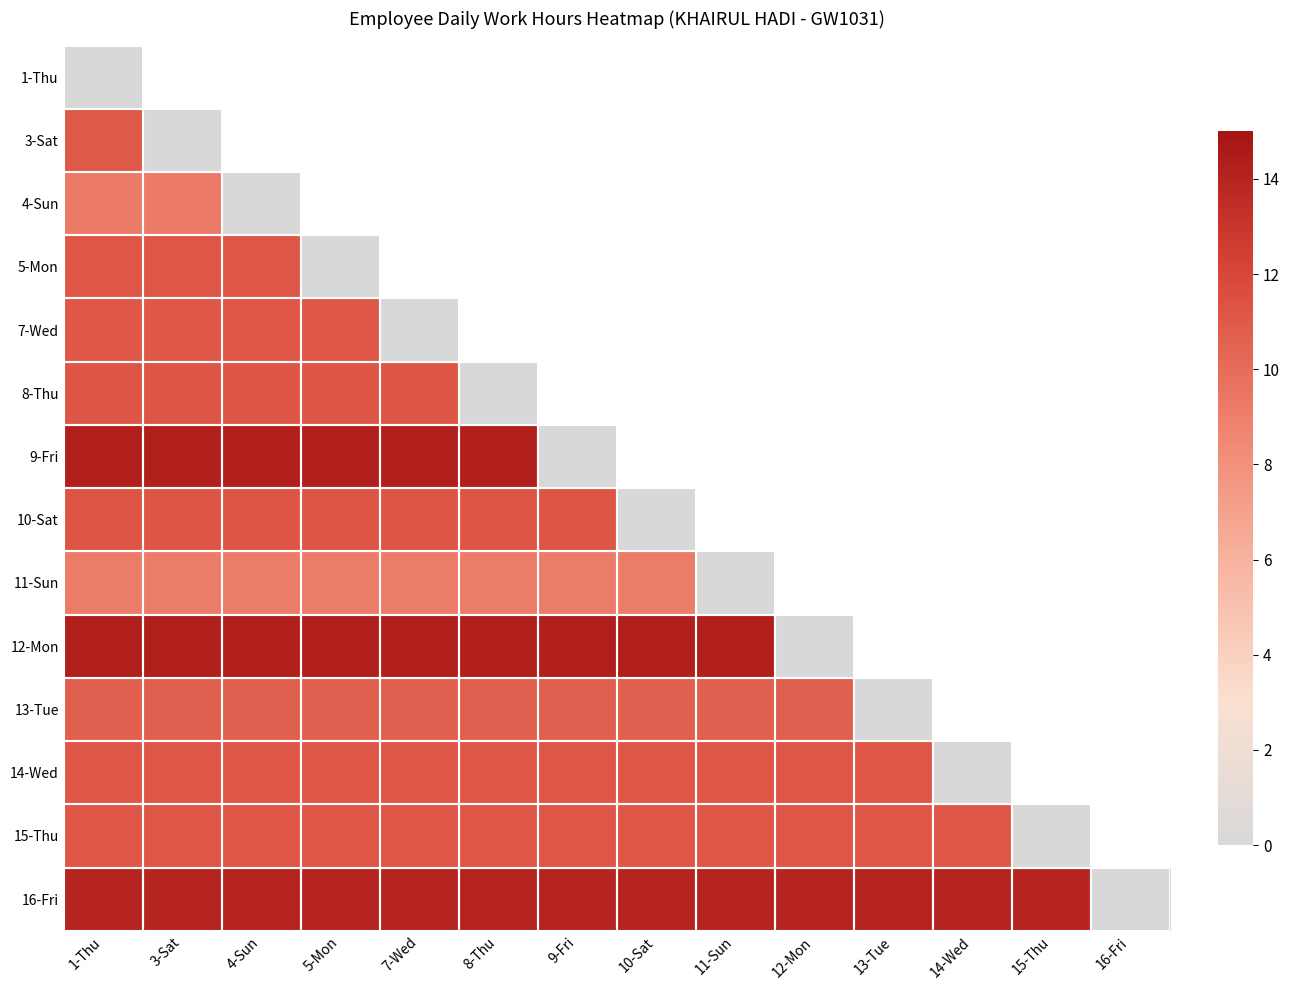

Reading left to right, what are all the values shown in this chart?

1-Thu: 1-Thu=0.0	3-Sat=0.0	4-Sun=0.0	5-Mon=0.0	7-Wed=0.0	8-Thu=0.0	9-Fri=0.0	10-Sat=0.0	11-Sun=0.0	12-Mon=0.0	13-Tue=0.0	14-Wed=0.0	15-Thu=0.0	16-Fri=0.0
3-Sat: 1-Thu=11.1	3-Sat=0.0	4-Sun=0.0	5-Mon=0.0	7-Wed=0.0	8-Thu=0.0	9-Fri=0.0	10-Sat=0.0	11-Sun=0.0	12-Mon=0.0	13-Tue=0.0	14-Wed=0.0	15-Thu=0.0	16-Fri=0.0
4-Sun: 1-Thu=9.3	3-Sat=9.3	4-Sun=0.0	5-Mon=0.0	7-Wed=0.0	8-Thu=0.0	9-Fri=0.0	10-Sat=0.0	11-Sun=0.0	12-Mon=0.0	13-Tue=0.0	14-Wed=0.0	15-Thu=0.0	16-Fri=0.0
5-Mon: 1-Thu=11.1	3-Sat=11.1	4-Sun=11.1	5-Mon=0.0	7-Wed=0.0	8-Thu=0.0	9-Fri=0.0	10-Sat=0.0	11-Sun=0.0	12-Mon=0.0	13-Tue=0.0	14-Wed=0.0	15-Thu=0.0	16-Fri=0.0
7-Wed: 1-Thu=11.1	3-Sat=11.1	4-Sun=11.1	5-Mon=11.1	7-Wed=0.0	8-Thu=0.0	9-Fri=0.0	10-Sat=0.0	11-Sun=0.0	12-Mon=0.0	13-Tue=0.0	14-Wed=0.0	15-Thu=0.0	16-Fri=0.0
8-Thu: 1-Thu=11.2	3-Sat=11.2	4-Sun=11.2	5-Mon=11.2	7-Wed=11.2	8-Thu=0.0	9-Fri=0.0	10-Sat=0.0	11-Sun=0.0	12-Mon=0.0	13-Tue=0.0	14-Wed=0.0	15-Thu=0.0	16-Fri=0.0
9-Fri: 1-Thu=14.3	3-Sat=14.3	4-Sun=14.3	5-Mon=14.3	7-Wed=14.3	8-Thu=14.3	9-Fri=0.0	10-Sat=0.0	11-Sun=0.0	12-Mon=0.0	13-Tue=0.0	14-Wed=0.0	15-Thu=0.0	16-Fri=0.0
10-Sat: 1-Thu=11.2	3-Sat=11.2	4-Sun=11.2	5-Mon=11.2	7-Wed=11.2	8-Thu=11.2	9-Fri=11.2	10-Sat=0.0	11-Sun=0.0	12-Mon=0.0	13-Tue=0.0	14-Wed=0.0	15-Thu=0.0	16-Fri=0.0
11-Sun: 1-Thu=9.2	3-Sat=9.2	4-Sun=9.2	5-Mon=9.2	7-Wed=9.2	8-Thu=9.2	9-Fri=9.2	10-Sat=9.2	11-Sun=0.0	12-Mon=0.0	13-Tue=0.0	14-Wed=0.0	15-Thu=0.0	16-Fri=0.0
12-Mon: 1-Thu=14.3	3-Sat=14.3	4-Sun=14.3	5-Mon=14.3	7-Wed=14.3	8-Thu=14.3	9-Fri=14.3	10-Sat=14.3	11-Sun=14.3	12-Mon=0.0	13-Tue=0.0	14-Wed=0.0	15-Thu=0.0	16-Fri=0.0
13-Tue: 1-Thu=10.7	3-Sat=10.7	4-Sun=10.7	5-Mon=10.7	7-Wed=10.7	8-Thu=10.7	9-Fri=10.7	10-Sat=10.7	11-Sun=10.7	12-Mon=10.7	13-Tue=0.0	14-Wed=0.0	15-Thu=0.0	16-Fri=0.0
14-Wed: 1-Thu=11.1	3-Sat=11.1	4-Sun=11.1	5-Mon=11.1	7-Wed=11.1	8-Thu=11.1	9-Fri=11.1	10-Sat=11.1	11-Sun=11.1	12-Mon=11.1	13-Tue=11.1	14-Wed=0.0	15-Thu=0.0	16-Fri=0.0
15-Thu: 1-Thu=11.1	3-Sat=11.1	4-Sun=11.1	5-Mon=11.1	7-Wed=11.1	8-Thu=11.1	9-Fri=11.1	10-Sat=11.1	11-Sun=11.1	12-Mon=11.1	13-Tue=11.1	14-Wed=11.1	15-Thu=0.0	16-Fri=0.0
16-Fri: 1-Thu=14.1	3-Sat=14.1	4-Sun=14.1	5-Mon=14.1	7-Wed=14.1	8-Thu=14.1	9-Fri=14.1	10-Sat=14.1	11-Sun=14.1	12-Mon=14.1	13-Tue=14.1	14-Wed=14.1	15-Thu=14.1	16-Fri=0.0